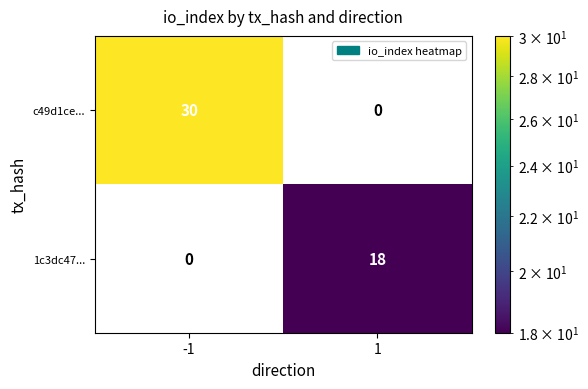

Between -1 and 1, which series saw the biggest shift?

c49d1ce...